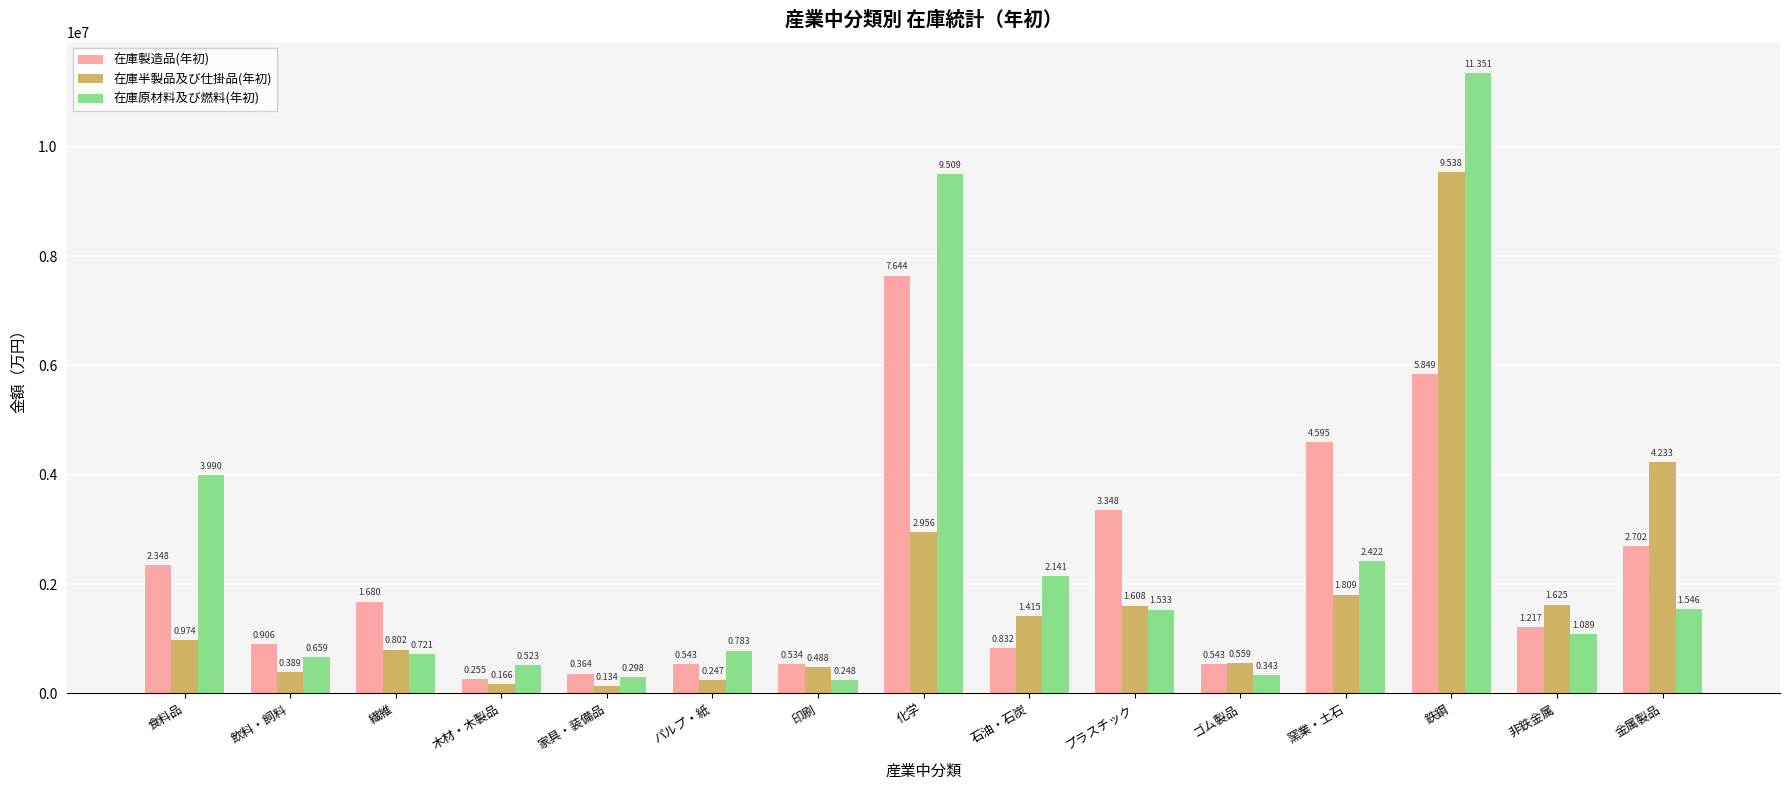

What is the difference between the 在庫製造品(年初) values at 窯業・土石 and 飲料・飼料?

3689266